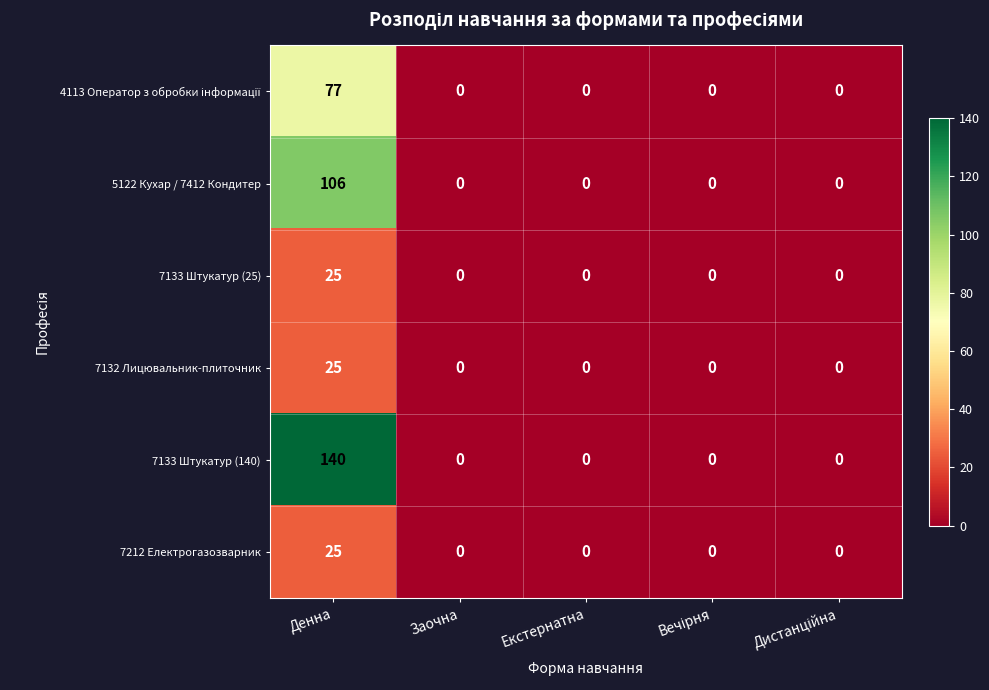

Count the number of categories in the chart.

5